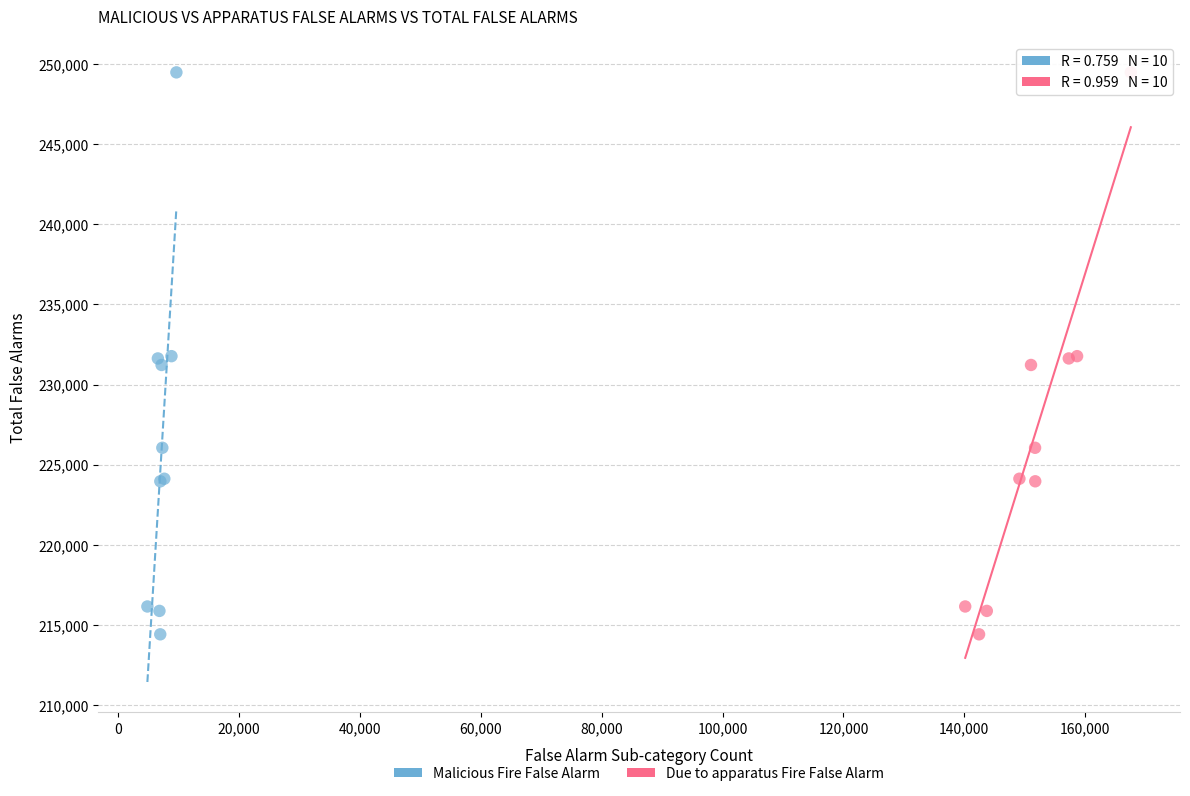

What are all the series names shown in the legend?

Malicious Fire False Alarm, Due to apparatus Fire False Alarm